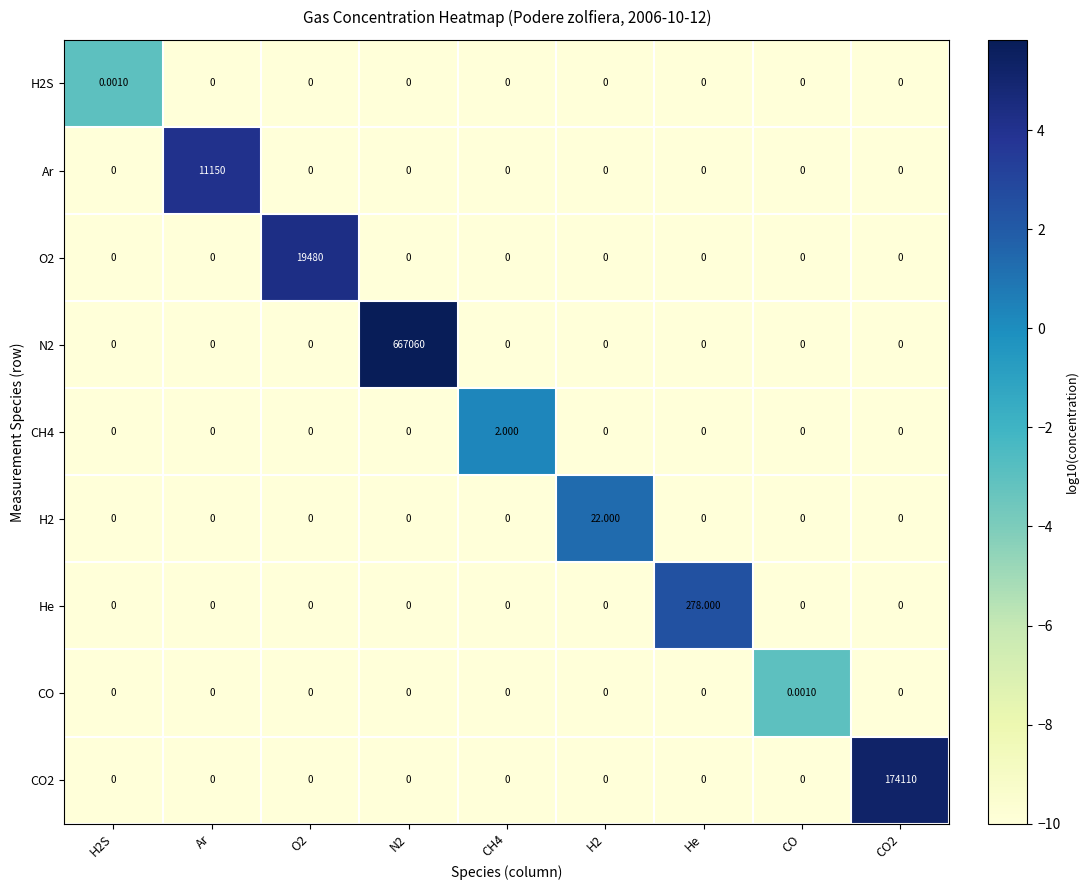

Which series changed the most between H2S and He?

He